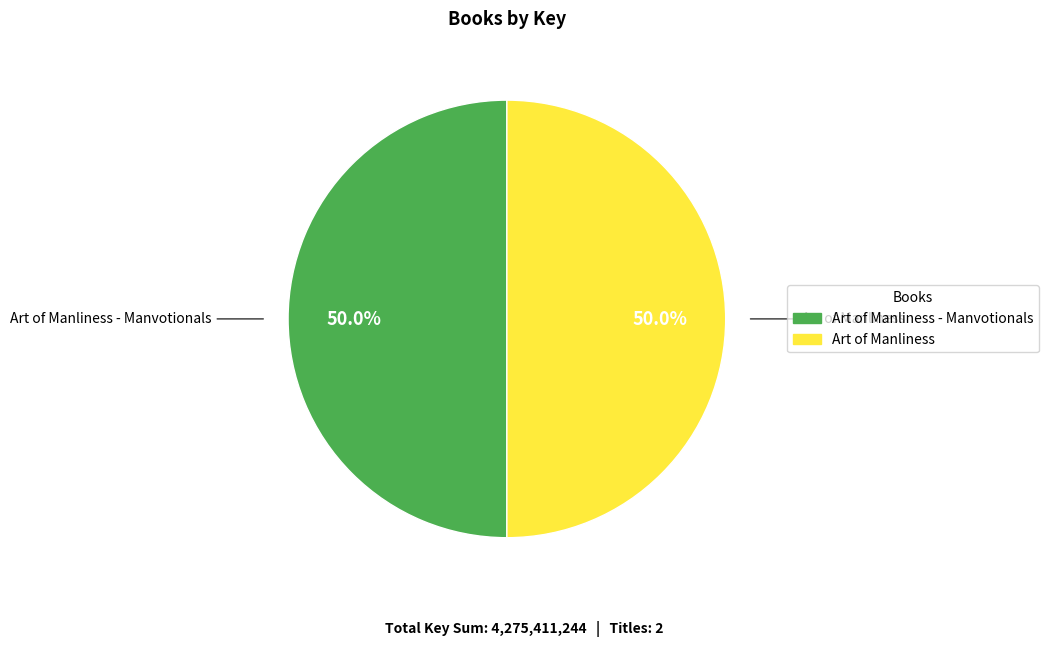

How many segments does this pie chart have?

2